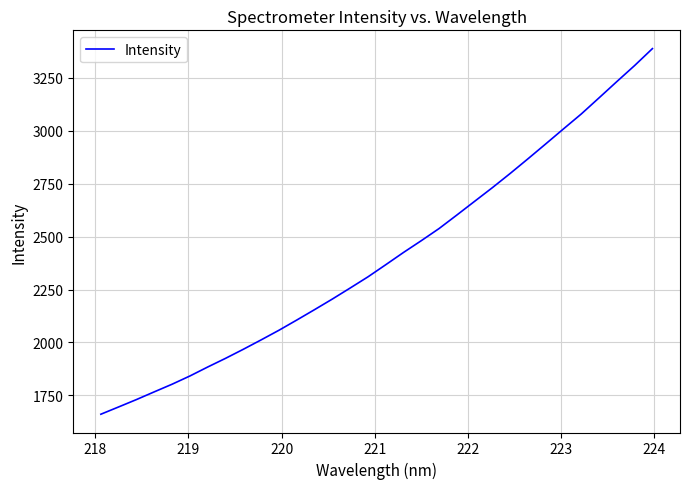

What is the smallest value displayed?

1661.5